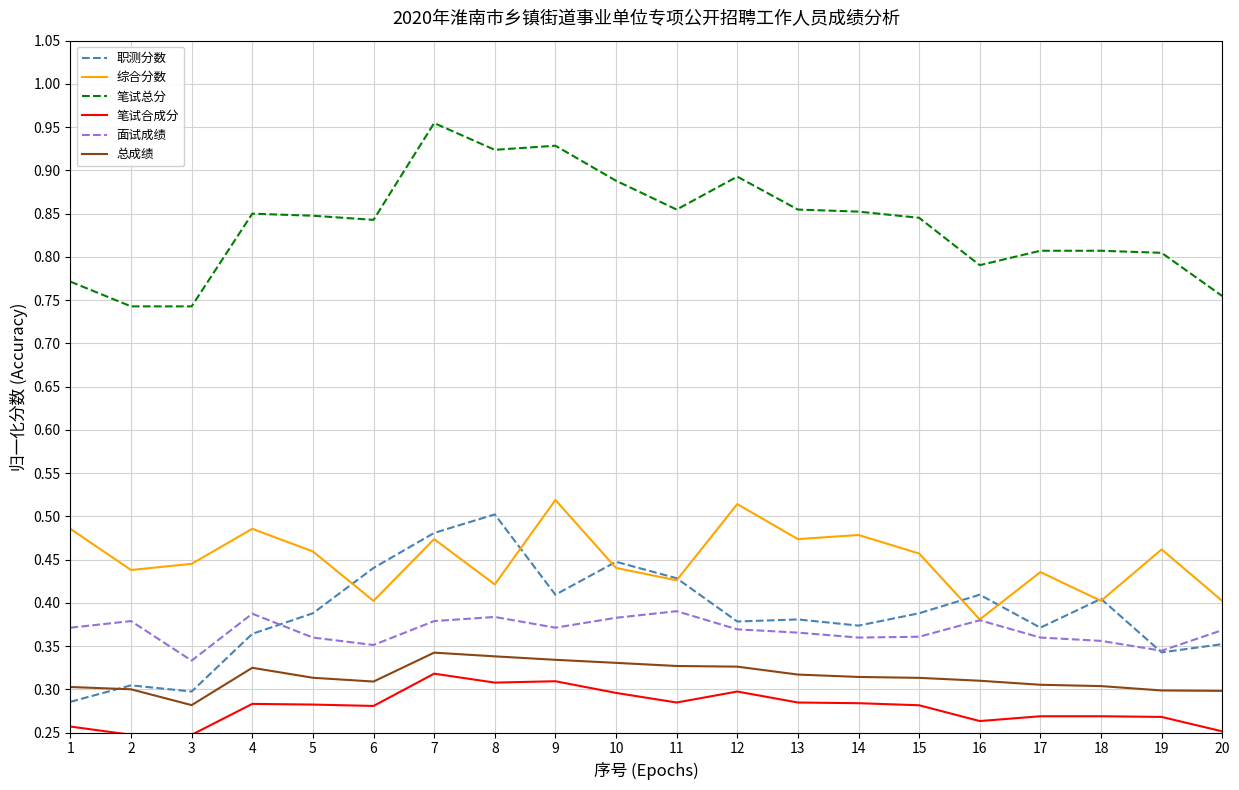

True or false: 面试成绩 and 笔试总分 intersect in this chart.

False